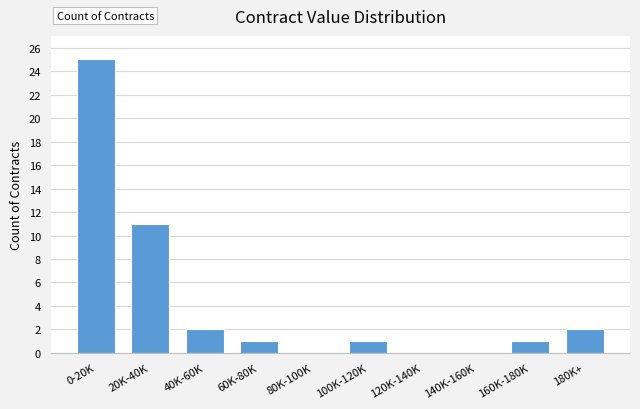

Reading right to left, what are all the values shown in this chart?

180K+=2	160K-180K=1	140K-160K=0	120K-140K=0	100K-120K=1	80K-100K=0	60K-80K=1	40K-60K=2	20K-40K=11	0-20K=25